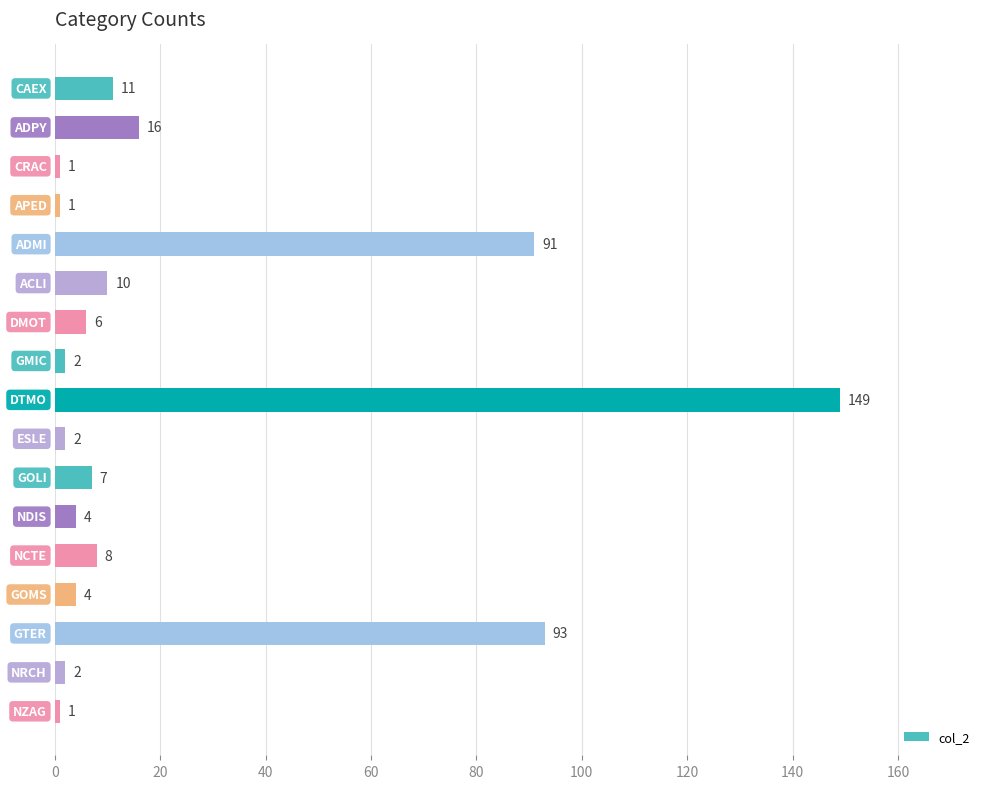

What is the value of the 5th bar from the top?

91